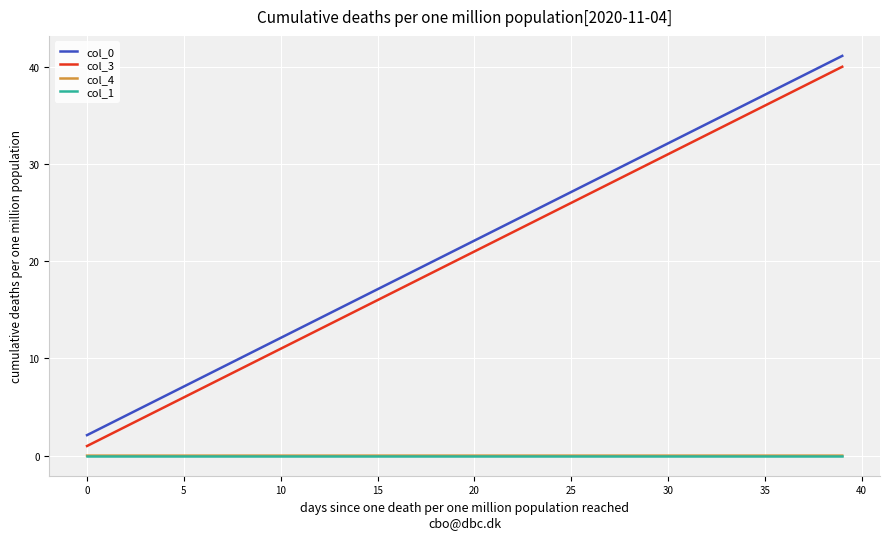

True or false: col_0 and col_1 cross at least once.

False